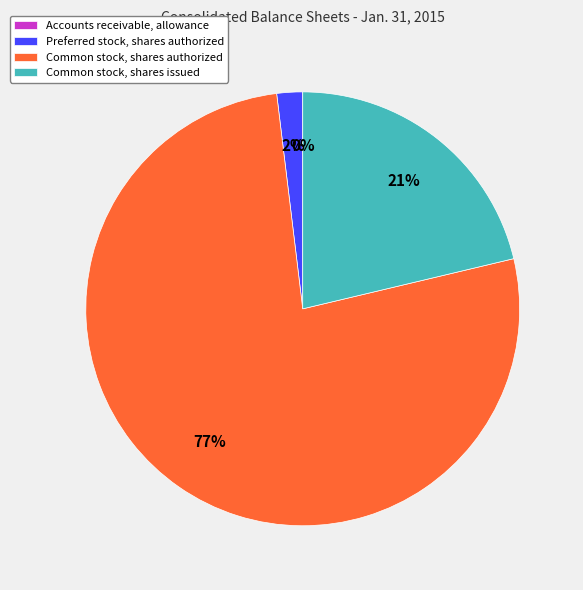

To the nearest percent, what portion does Preferred stock, shares authorized represent?

2%